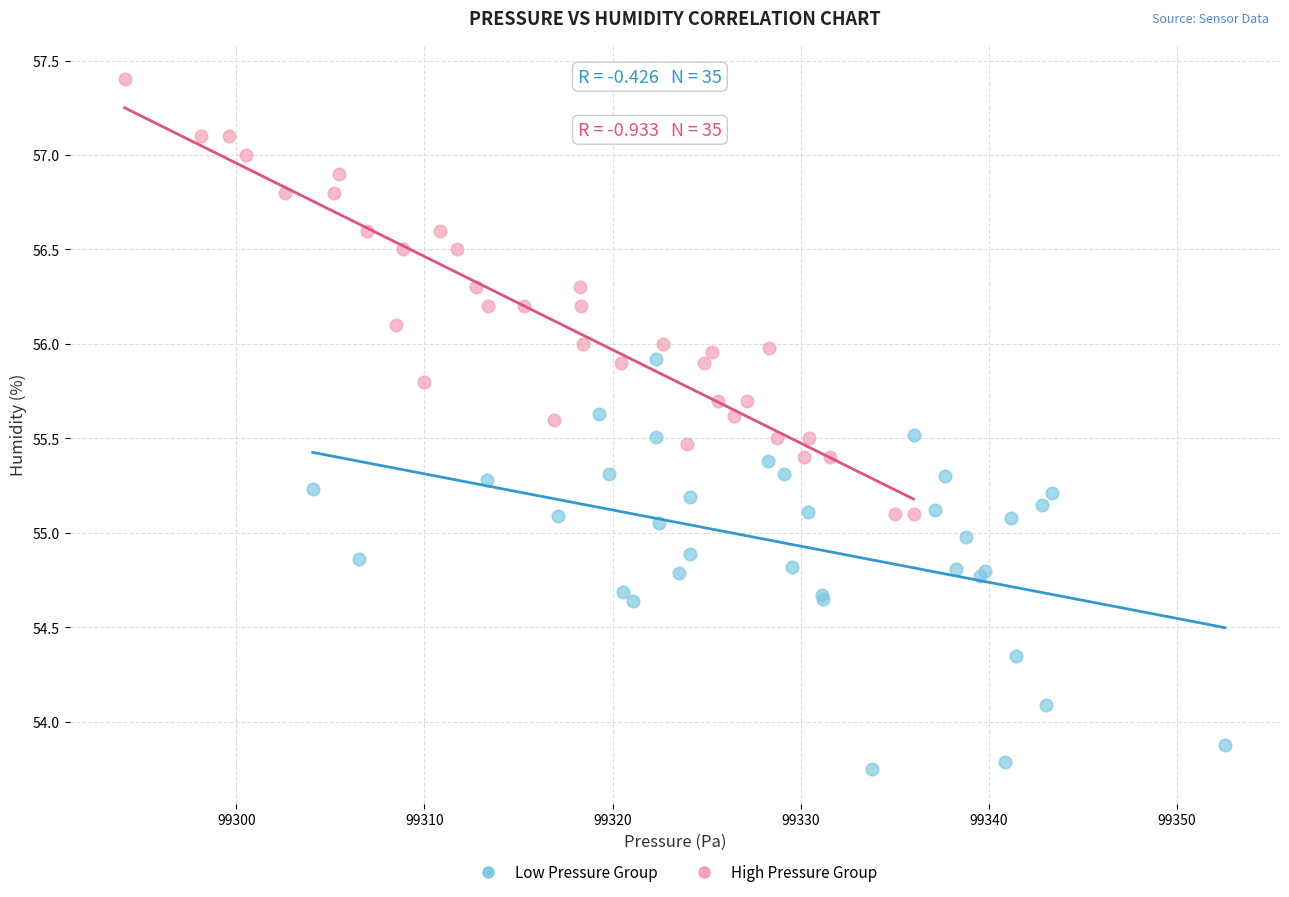

Which series reaches the maximum Y coordinate?

High Pressure Group